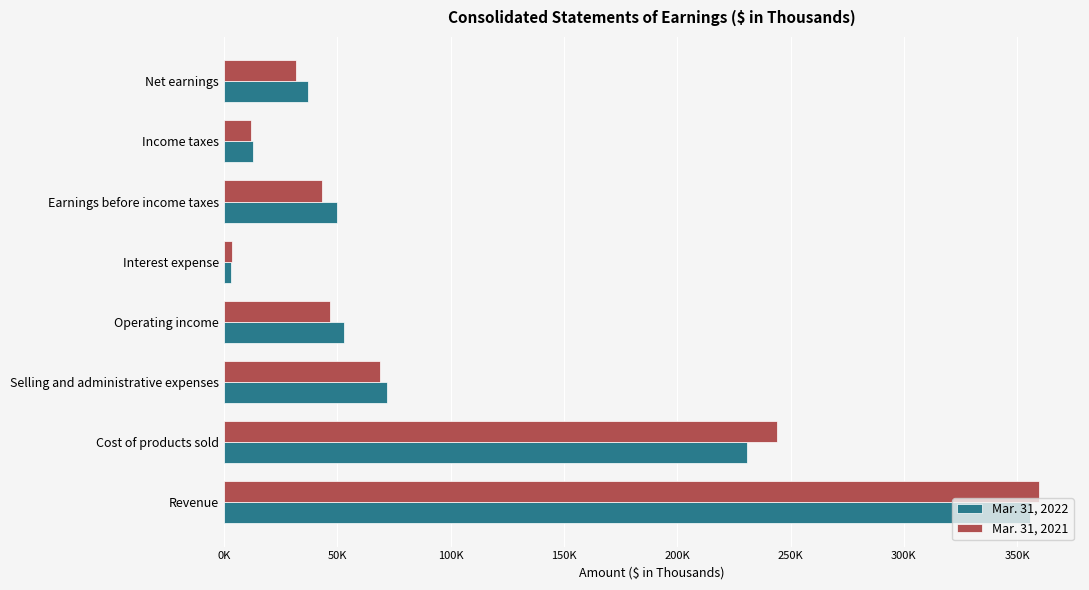

What are all the series names shown in the legend?

Mar. 31, 2022, Mar. 31, 2021